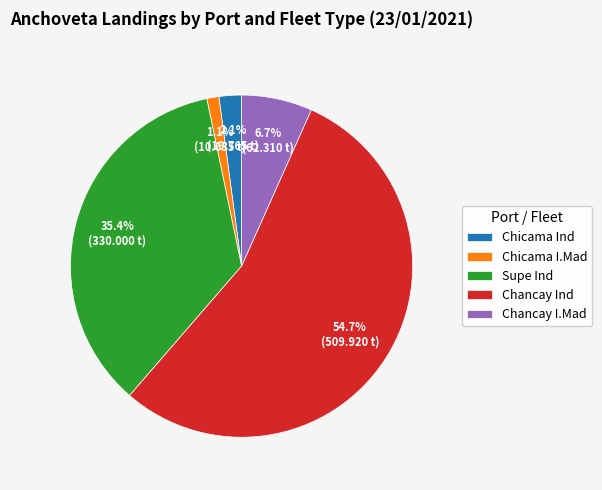

To the nearest percent, what percentage of the pie is Chancay Ind?

55%